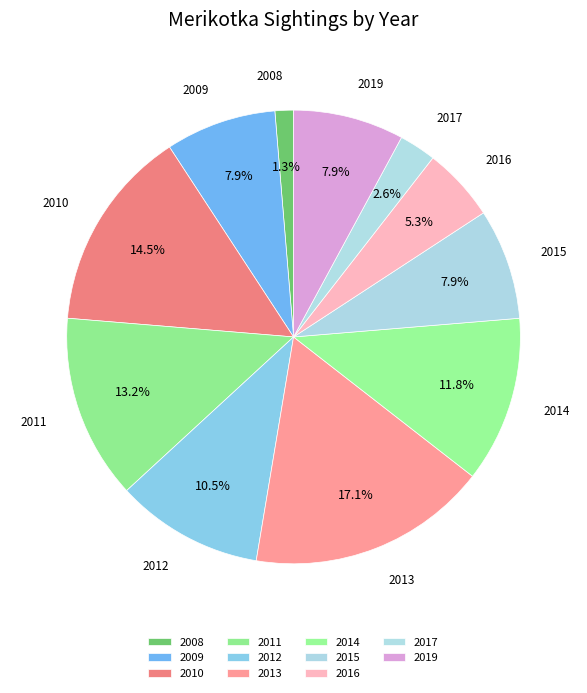

How many segments does this pie chart have?

11